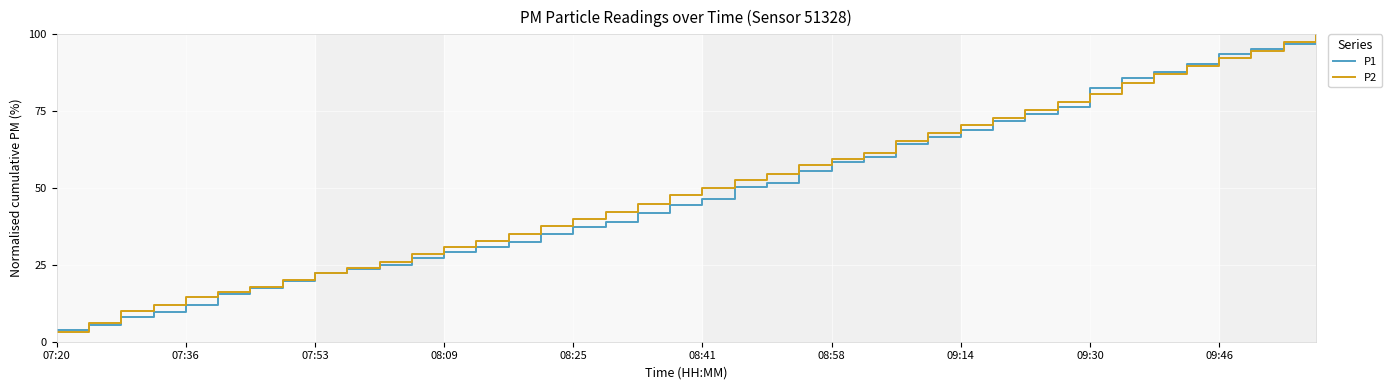

What is the difference between the second highest and minimum values in the P1 series?

93.3